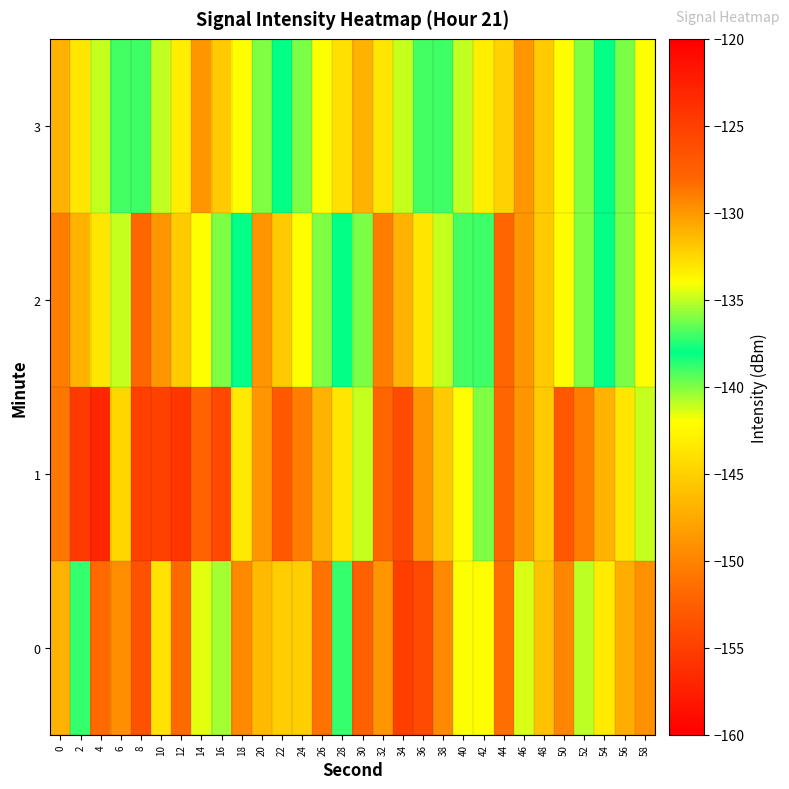

Which has a higher value, 44 or 16?

44